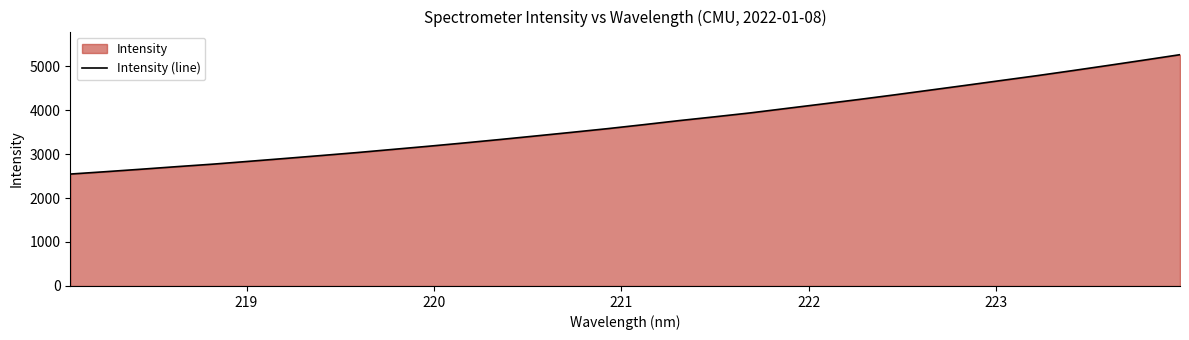

What is the greatest value displayed?

5258.8